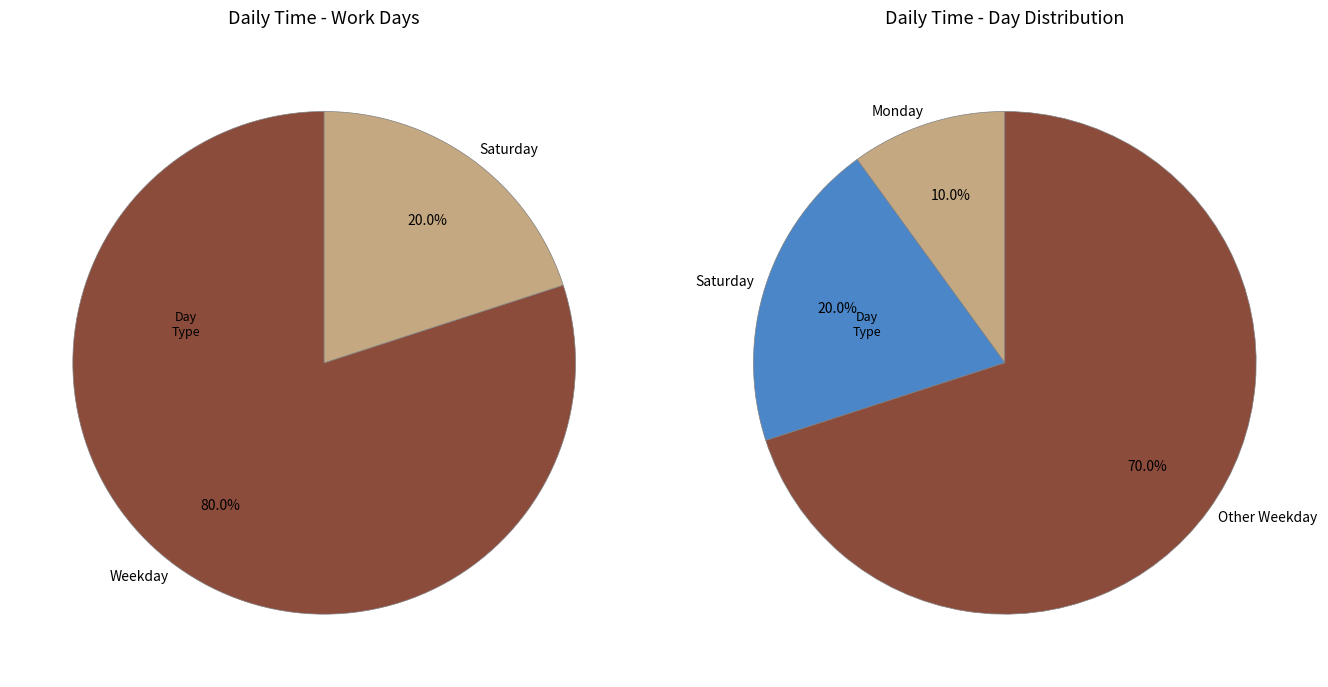

Do Mon and Mon together represent more than half of the pie?

No